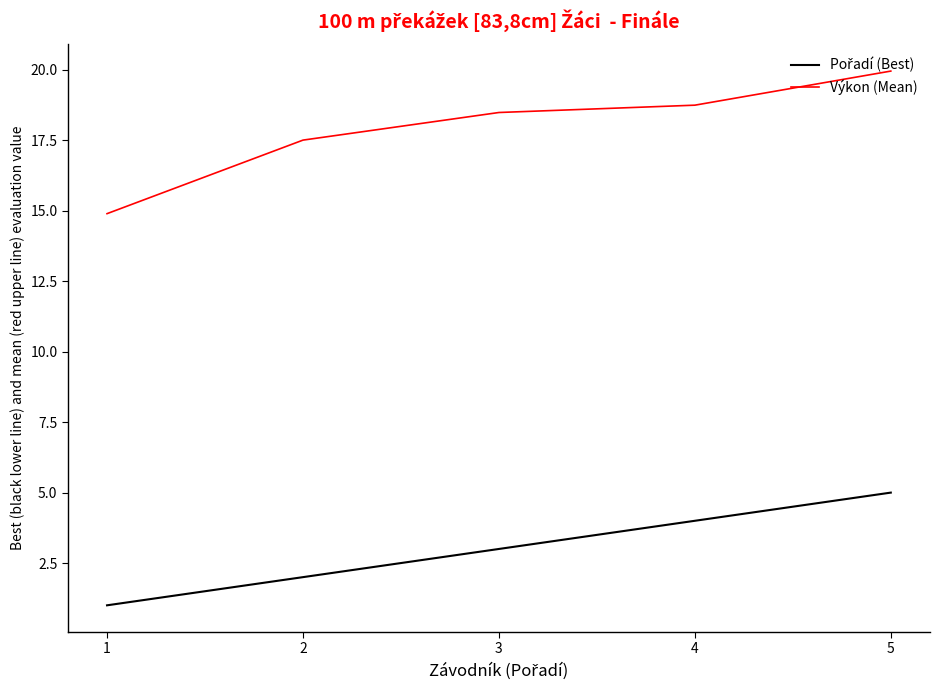

At which category is the sum across all series the highest?

5